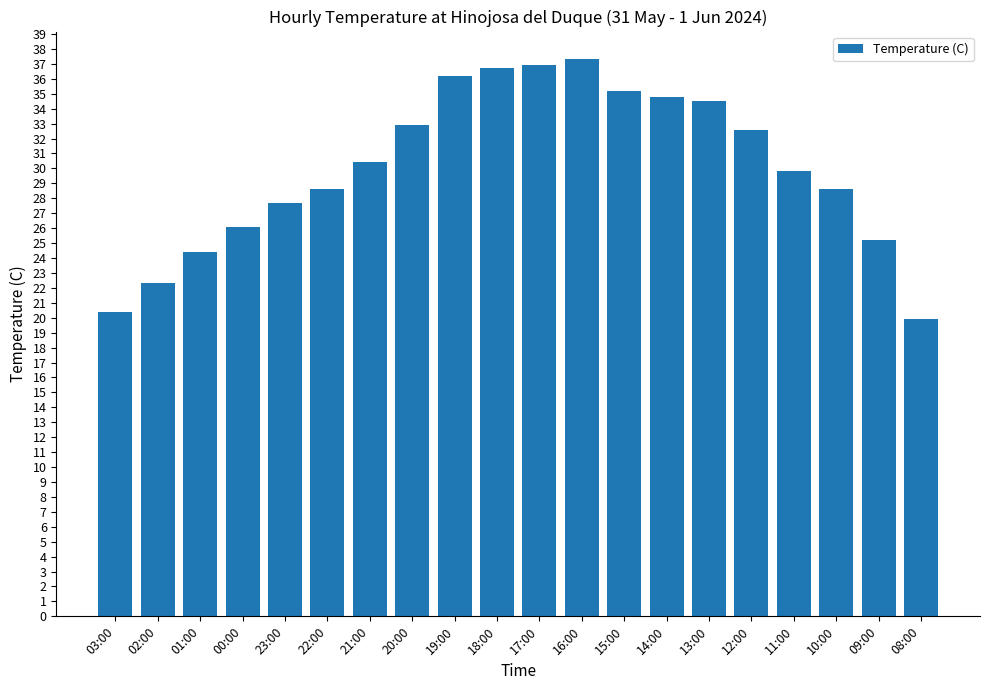

How many series are shown in this chart?

1